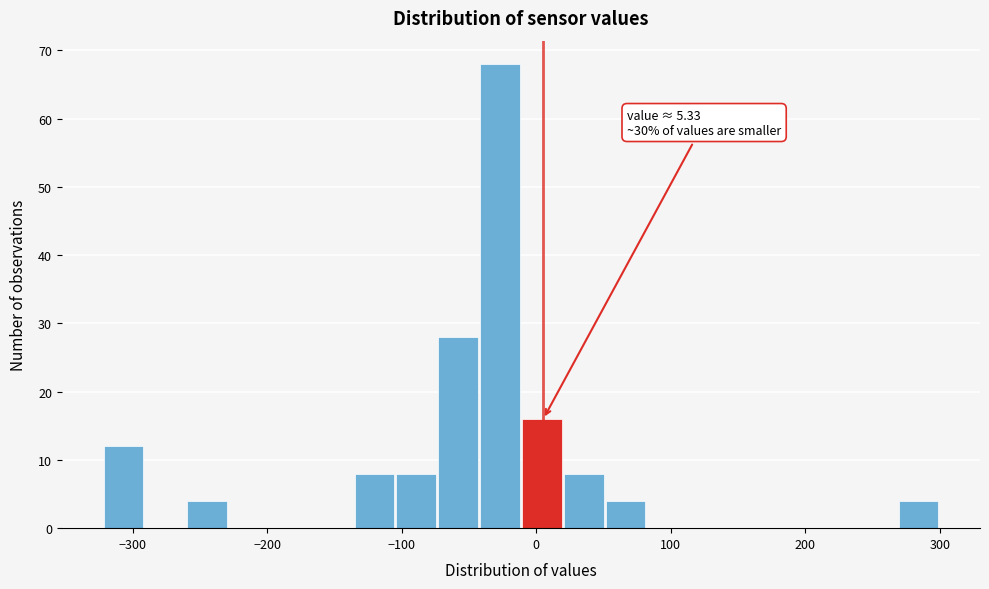

Around what value on the x-axis is the tallest bar? Give the approximate position of its centre, as read against the axis.

-30